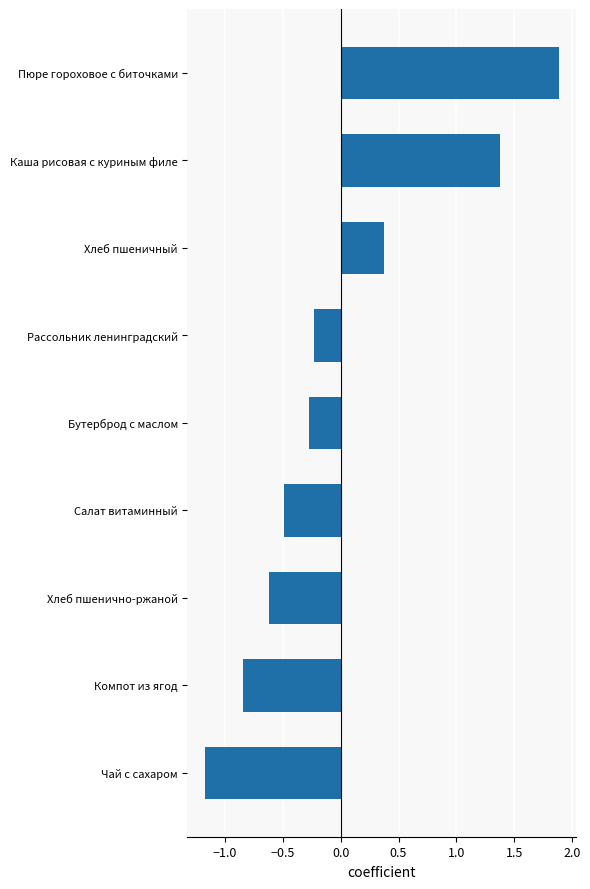

The value at Чай с сахаром is -0.4. True or false?

False